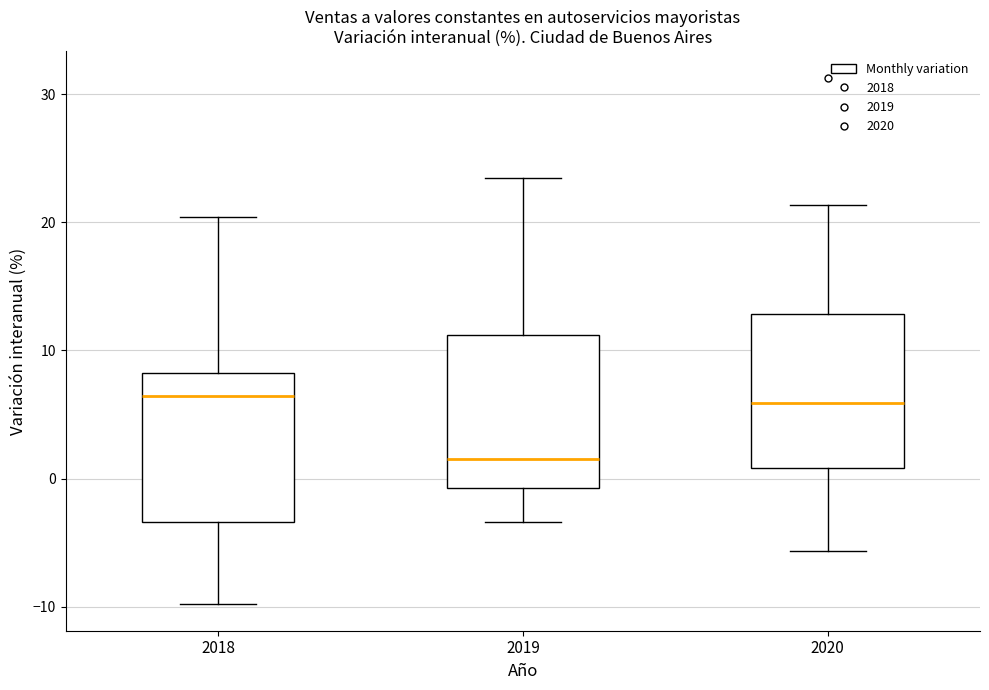

Where does the lower whisker of the box at x = 2019 end on the y-axis? The values are not printed on the chart, so give them approximately, as read against the axis.

-3